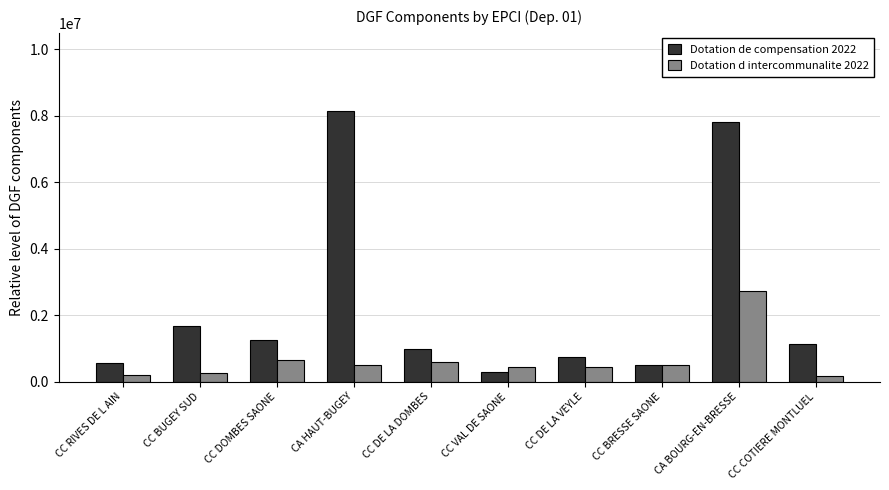

Is it true that Dotation d intercommunalite 2022 equals 490811 at CA HAUT-BUGEY?

True